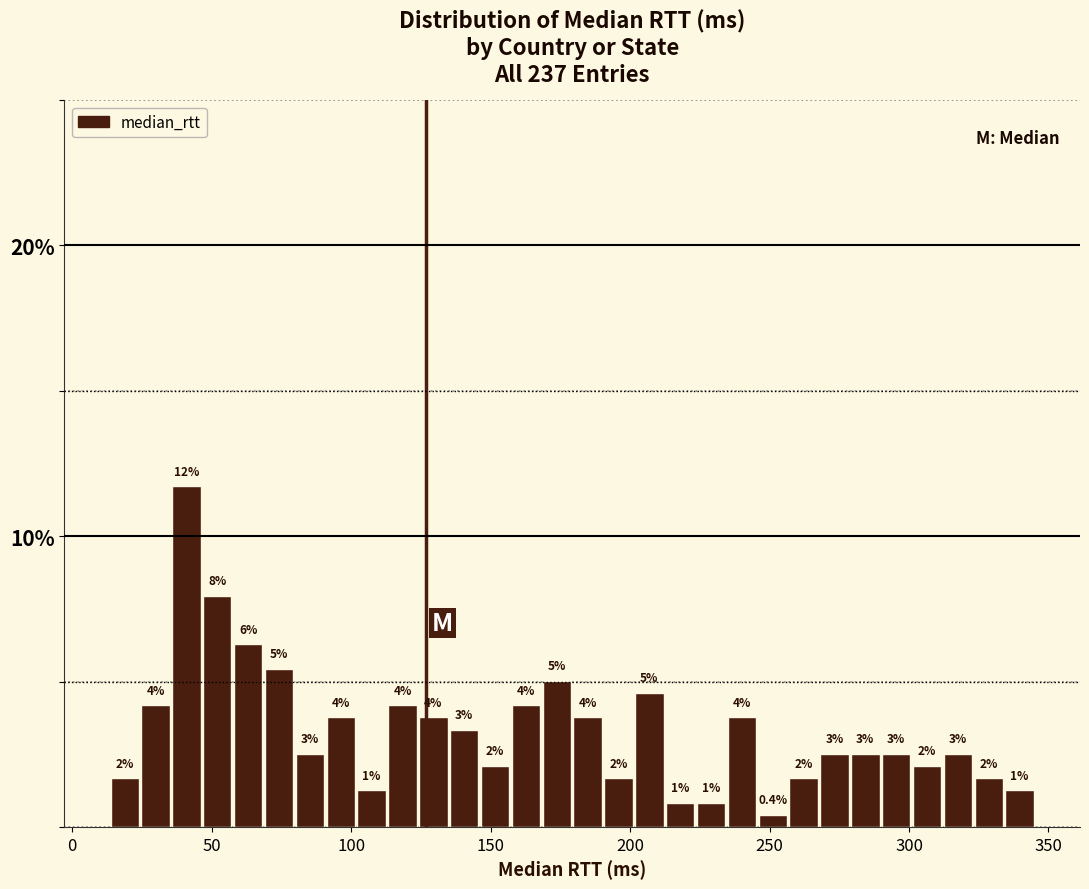

Around what value on the x-axis is the tallest bar? Give the approximate position of its centre, as read against the axis.

40